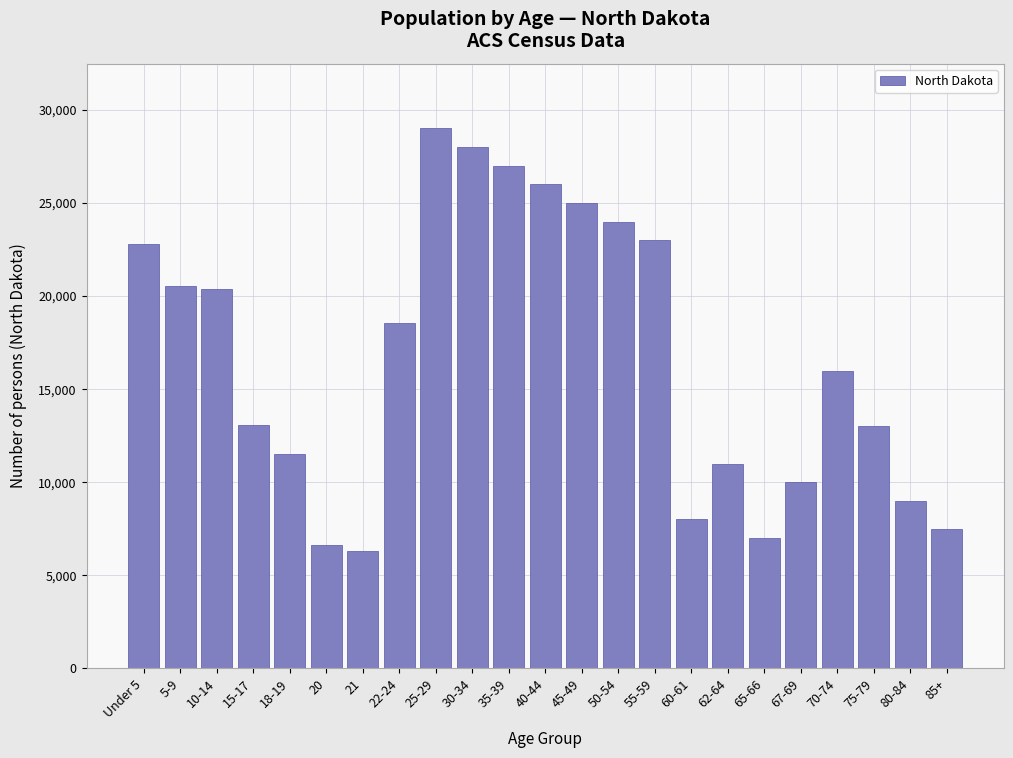

The value at 70-74 is 16000. True or false?

True